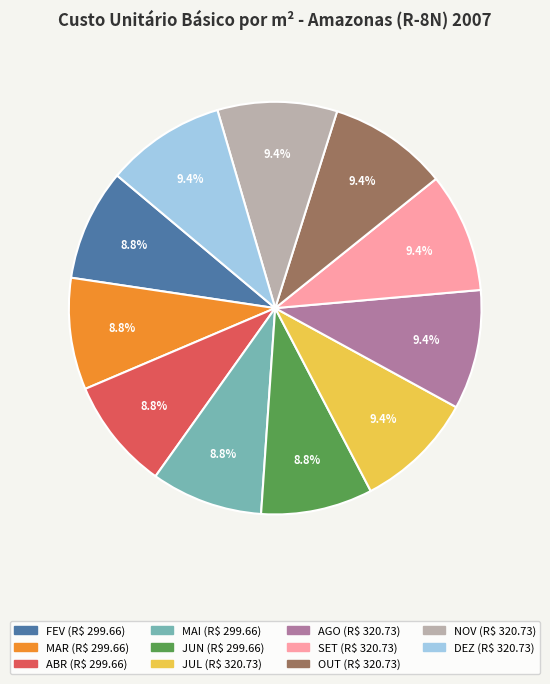

Between MAI and JUL, which is larger?

JUL